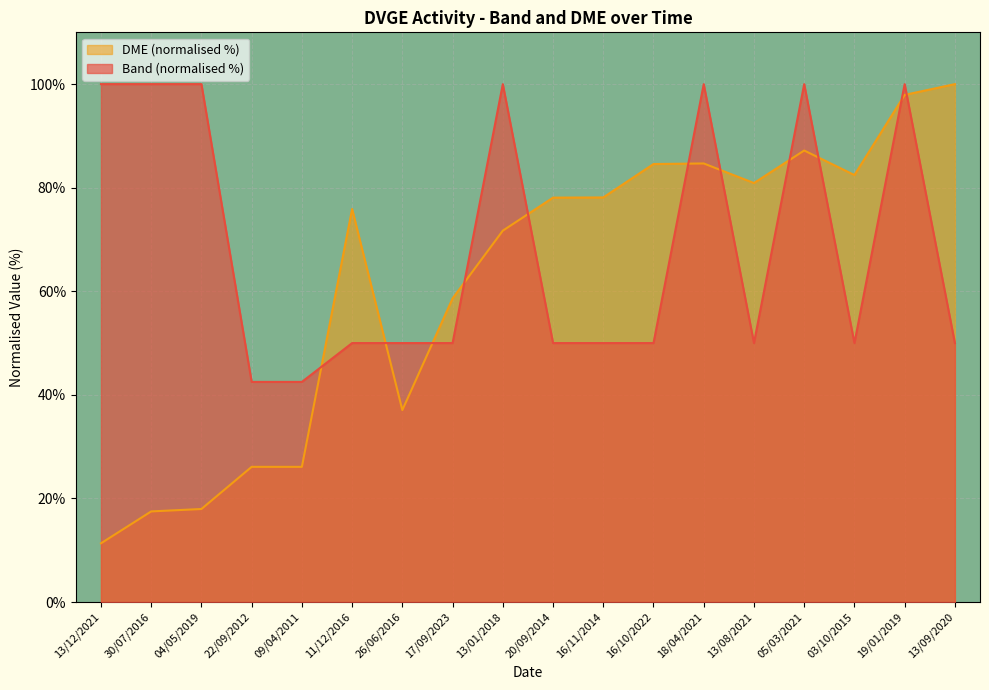

Read the Band value at 22/09/2012.

42.5